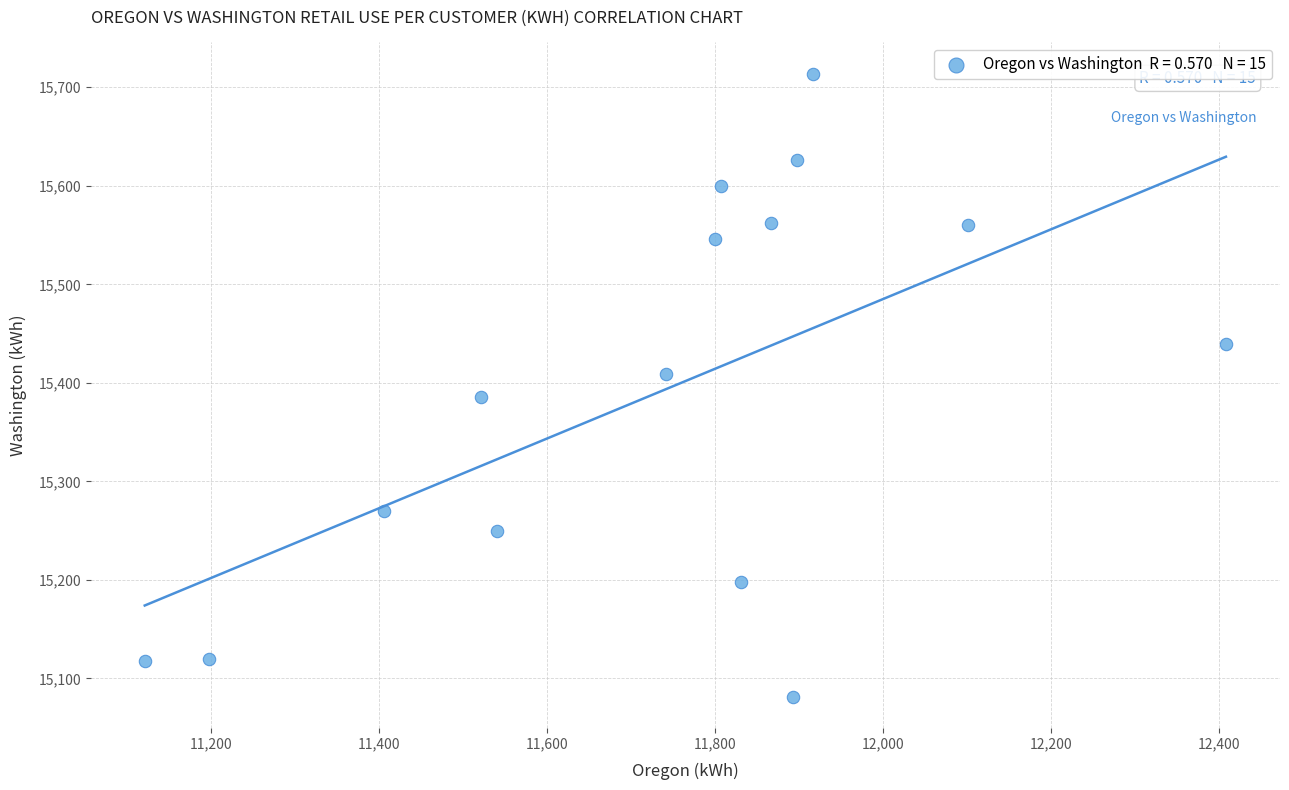

What is the range of Y values (max minus min)?

632.5